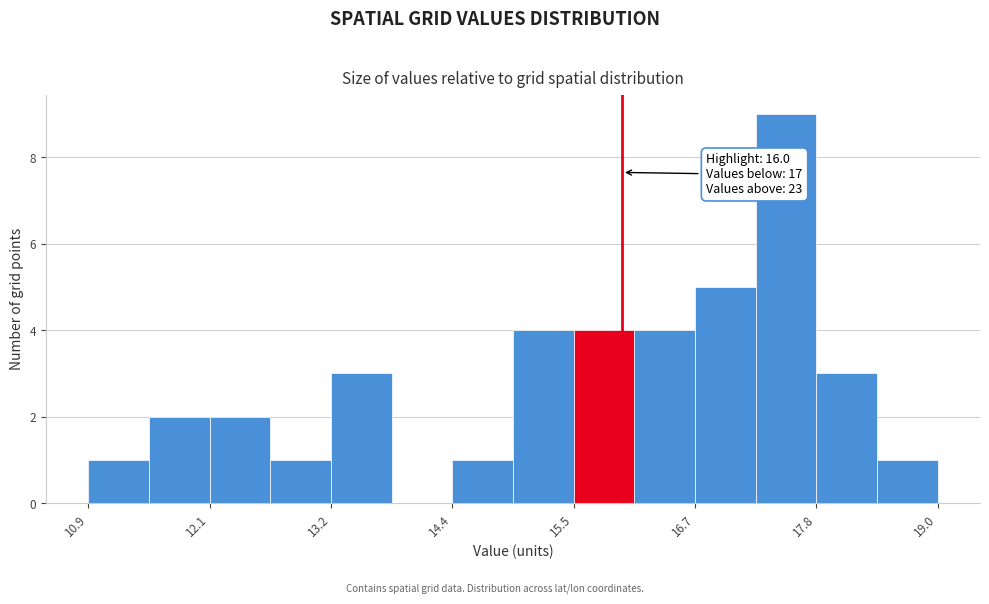

Around what value on the x-axis is the tallest bar? Give the approximate position of its centre, as read against the axis.

17.6